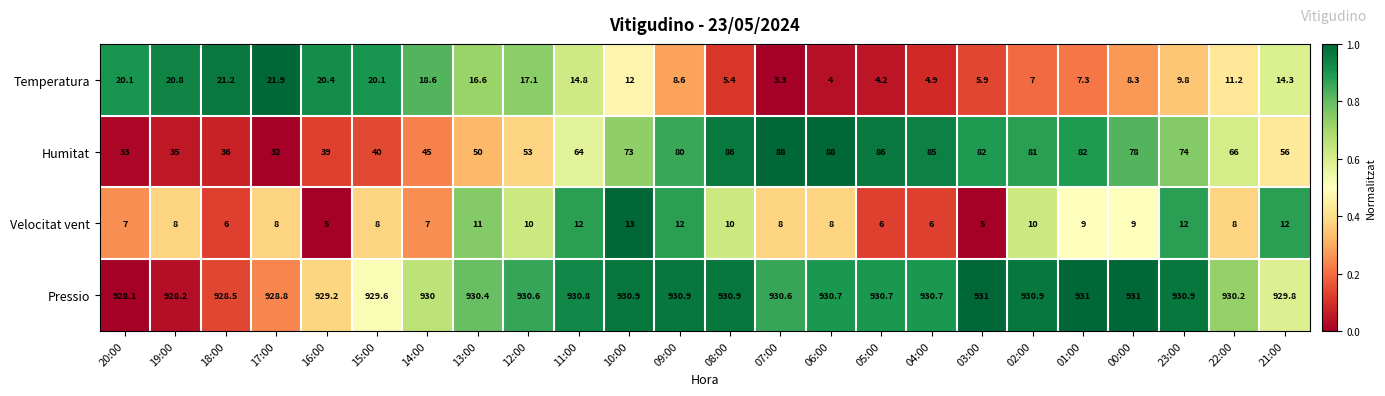

The value of Humitat at 07:00 is 88.0. True or false?

True